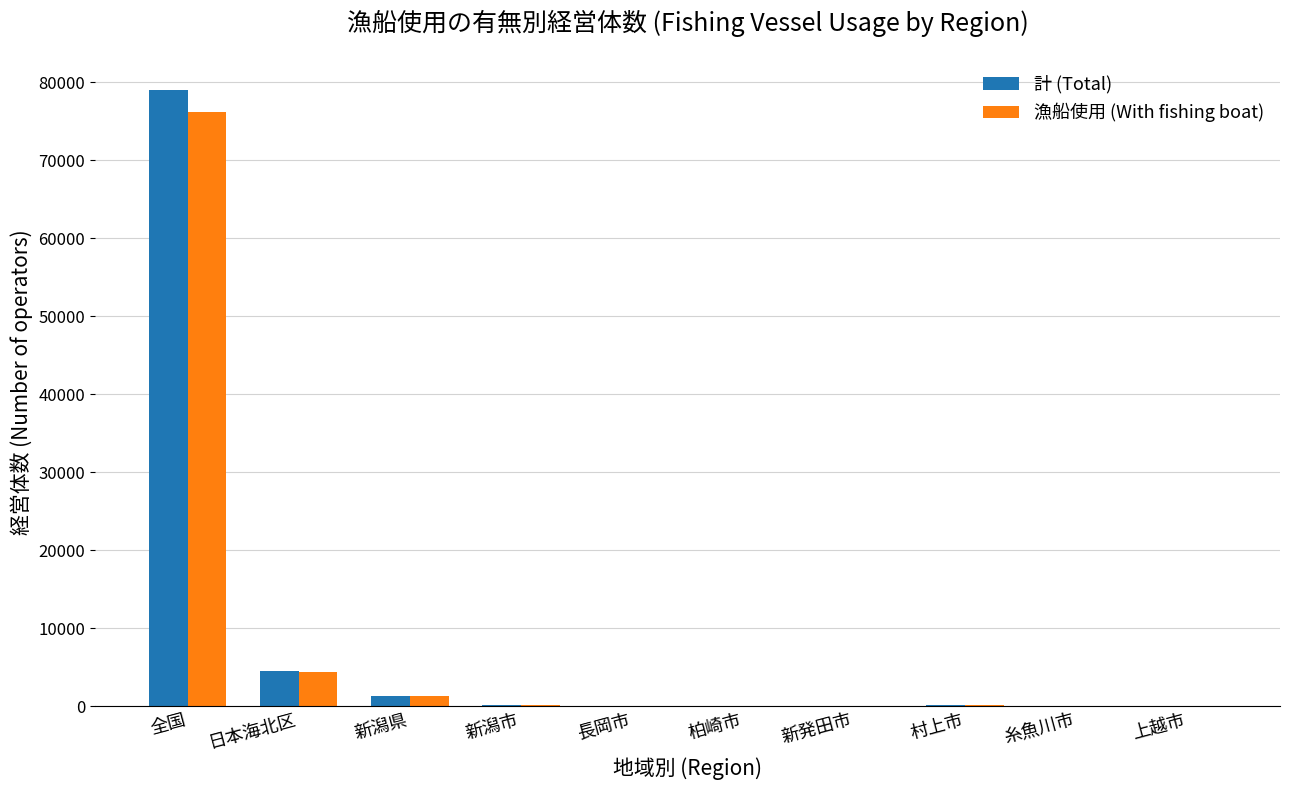

Which series has the largest range (max minus min)?

計 (Total)